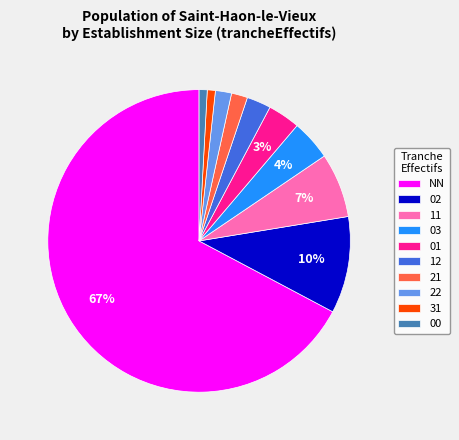

How many segments does this pie chart have?

10